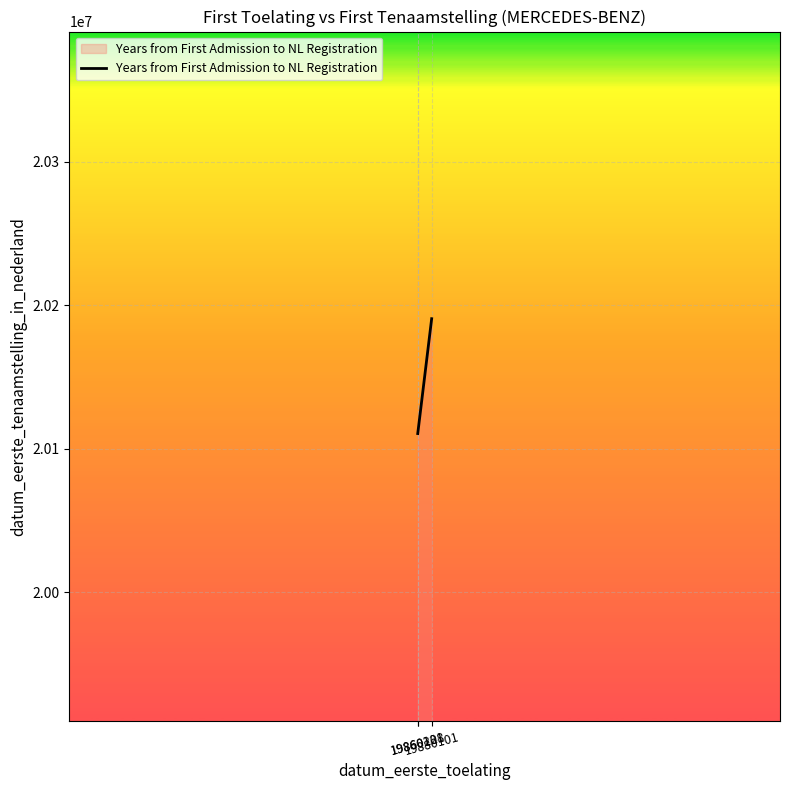

What is the difference between the maximum and minimum values?

79996